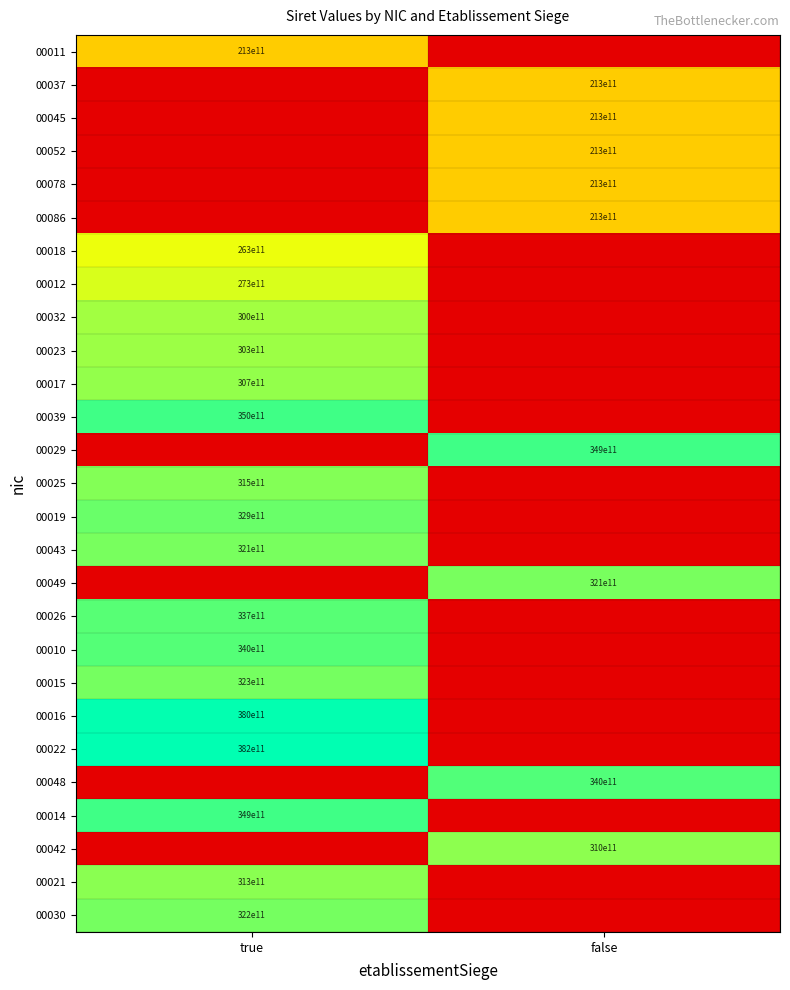

Between false and true, which is larger?

true